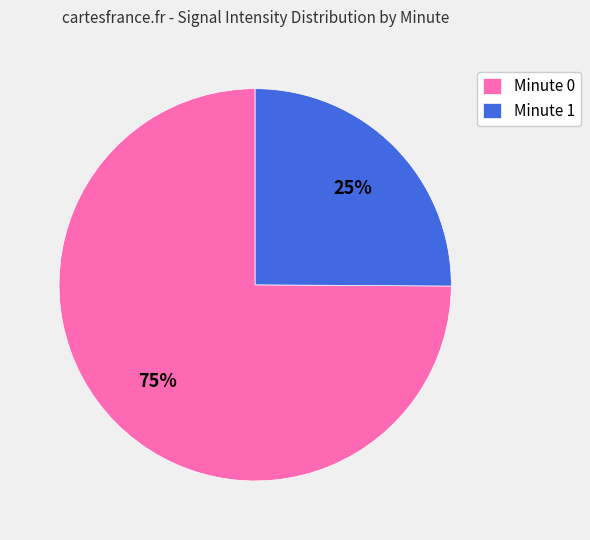

Rank the categories by value from lowest to highest.

Minute 1, Minute 0